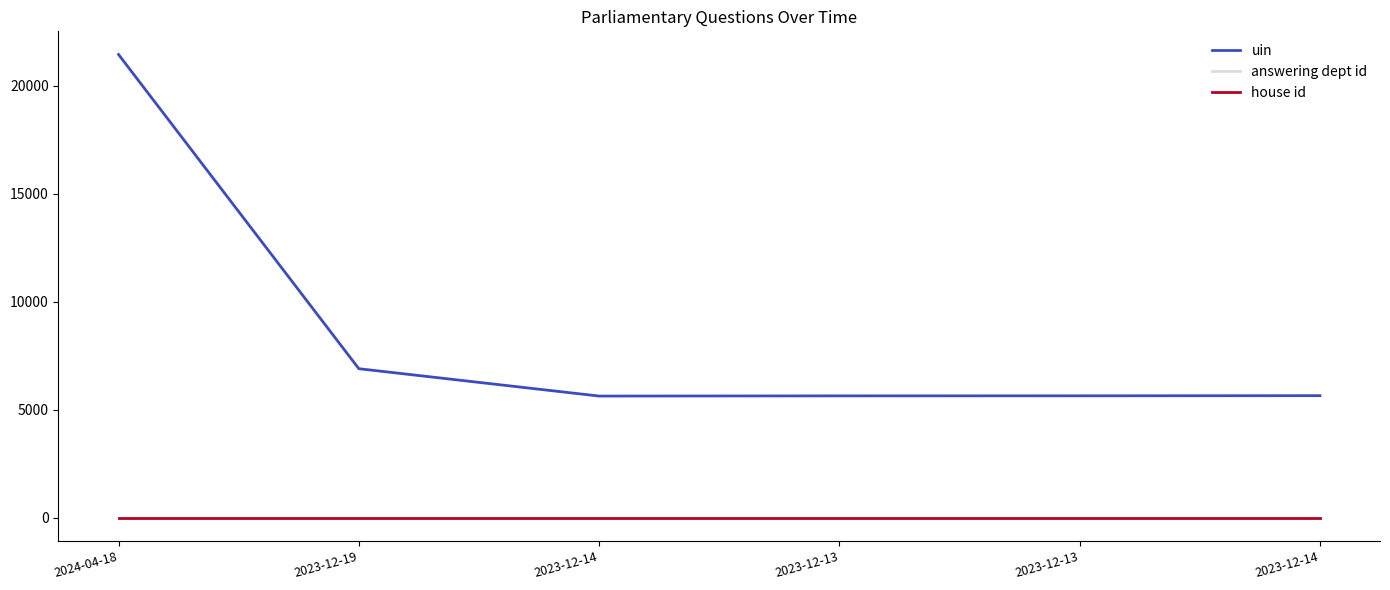

Reading left to right, extract all data points from this chart.

uin: 21439	6900	5634	5643	5646	5653
answering dept id: 1	1	1	1	1	1
house id: 1	1	1	1	1	1